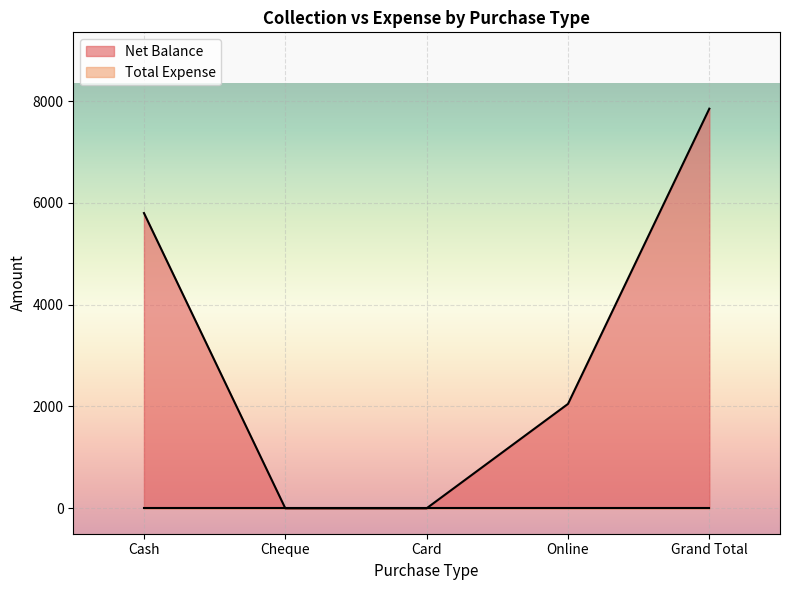

What is the approximate value at Cash, to the nearest 50?

5800